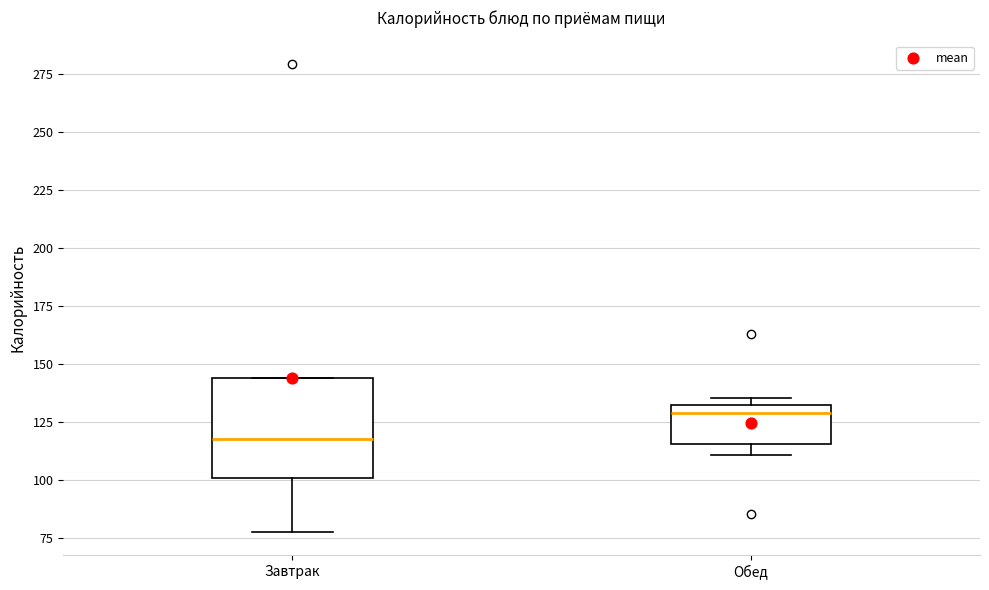

Where does the lower whisker of the box for Завтрак end on the y-axis? The values are not printed on the chart, so give them approximately, as read against the axis.

80